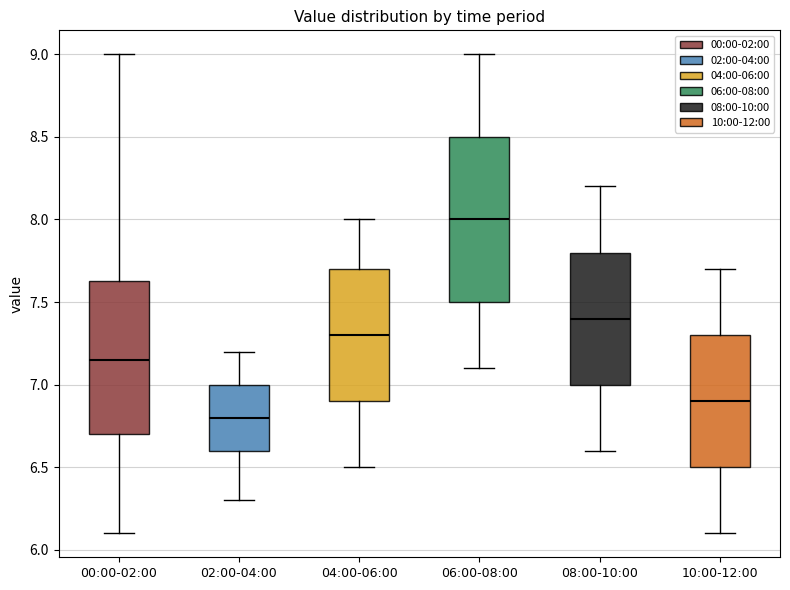

Reading left to right, read every box against the y-axis: the position of its median line, the range the box covers, and the ends of its whiskers. The values are not printed on the chart, so give them approximately, as read against the axis.

00:00-02:00: median 7.15, box 6.70 to 7.65, whiskers 6.10 to 9.00
02:00-04:00: median 6.80, box 6.60 to 7.00, whiskers 6.30 to 7.20
04:00-06:00: median 7.30, box 6.90 to 7.70, whiskers 6.50 to 8.00
06:00-08:00: median 8.00, box 7.50 to 8.50, whiskers 7.10 to 9.00
08:00-10:00: median 7.40, box 7.00 to 7.80, whiskers 6.60 to 8.20
10:00-12:00: median 6.90, box 6.50 to 7.30, whiskers 6.10 to 7.70